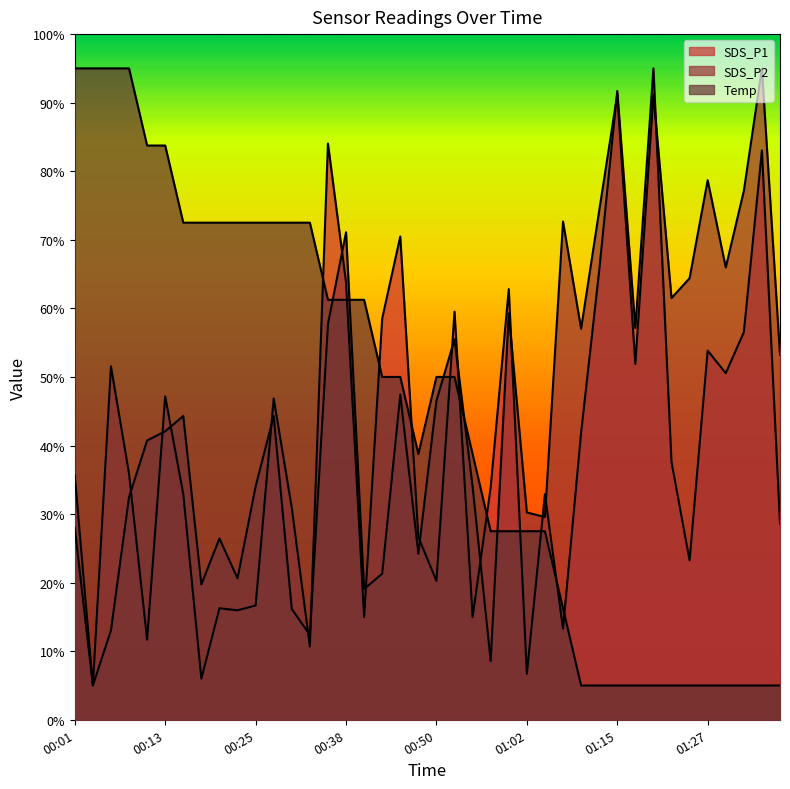

Which category has the highest value across all series?

01:20